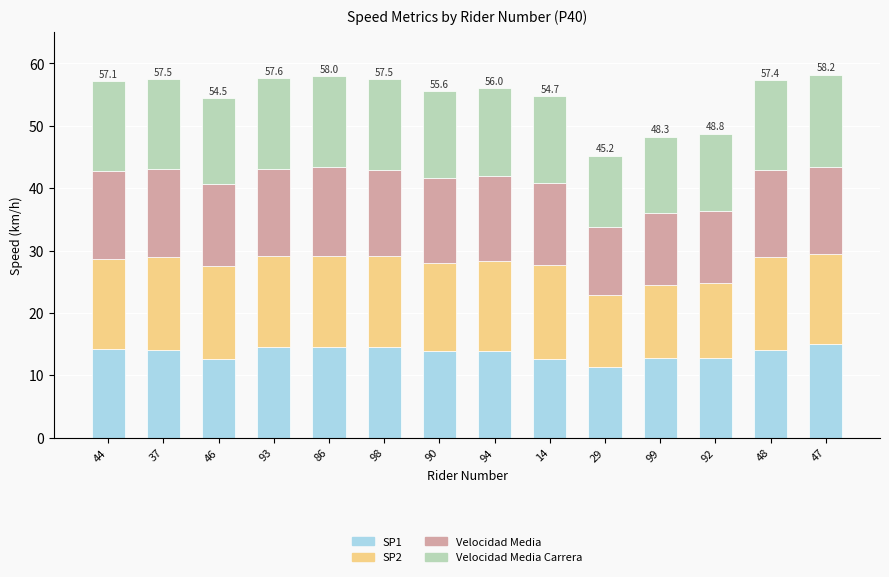

At which label does SP1 reach its minimum?

29